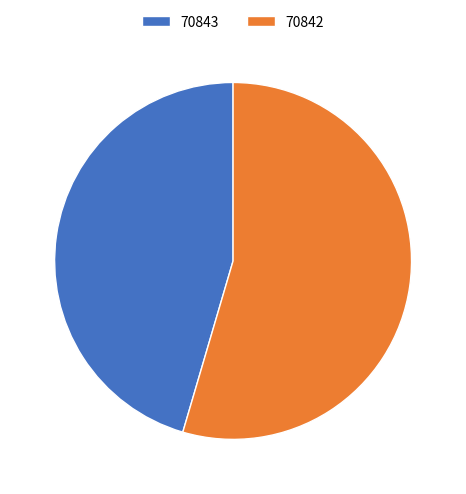

Approximately how many times larger is the value at 70843 compared to 70842?

0.8